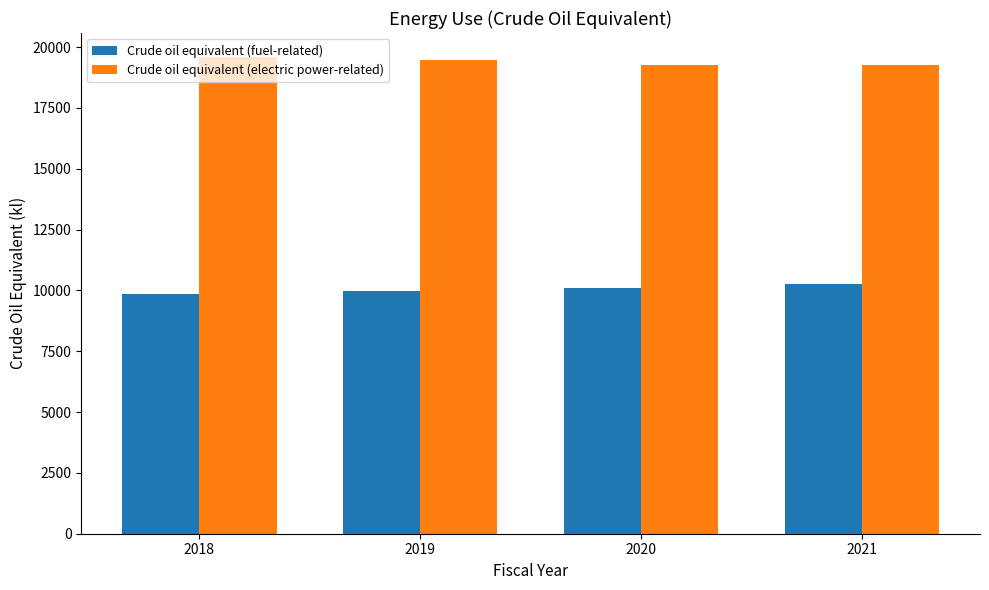

What are all the series names shown in the legend?

Crude oil equivalent (fuel-related), Crude oil equivalent (electric power-related)